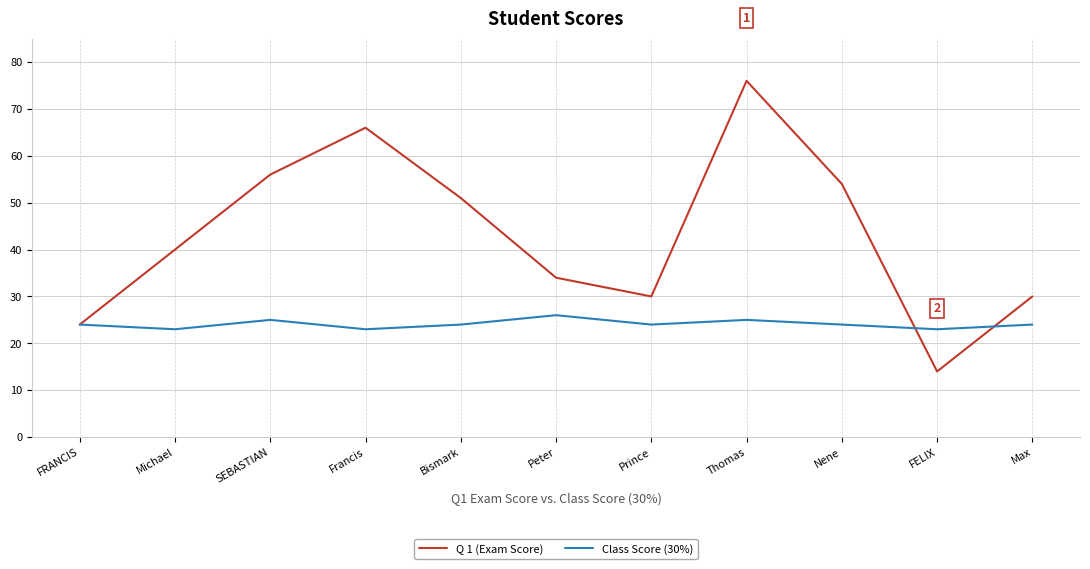

Reading right to left, list all the values displayed in this chart.

Q 1 (Exam Score): 30	14	54	76	30	34	51	66	56	40	24
Class Score (30%): 24	23	24	25	24	26	24	23	25	23	24